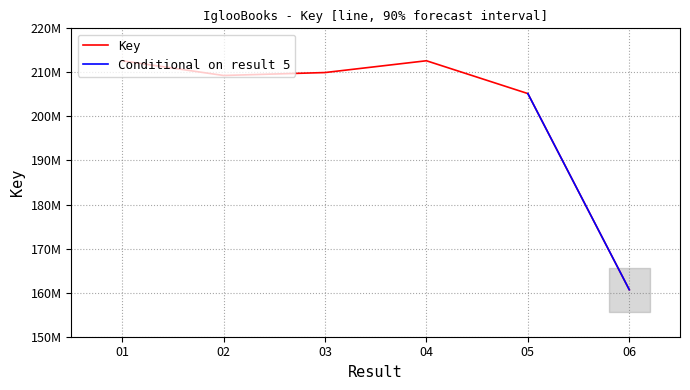

List the labels in order of value, smallest first.

6, 5, 2, 3, 1, 4